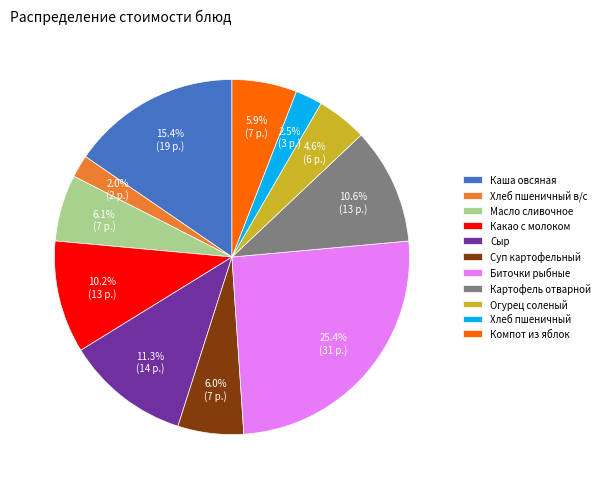

What percentage do Каша овсяная and Хлеб пшеничный together represent?

17.9%